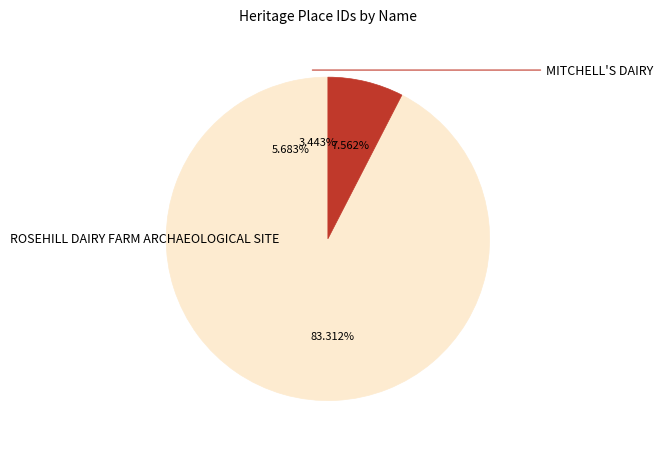

Rank the categories by value from lowest to highest.

MITCHELL'S DAIRY, GOLDSWORTHY ROAD STABLES AND DAIRY SITE, Otway Dairy (Rear), ROSEHILL DAIRY FARM ARCHAEOLOGICAL SITE